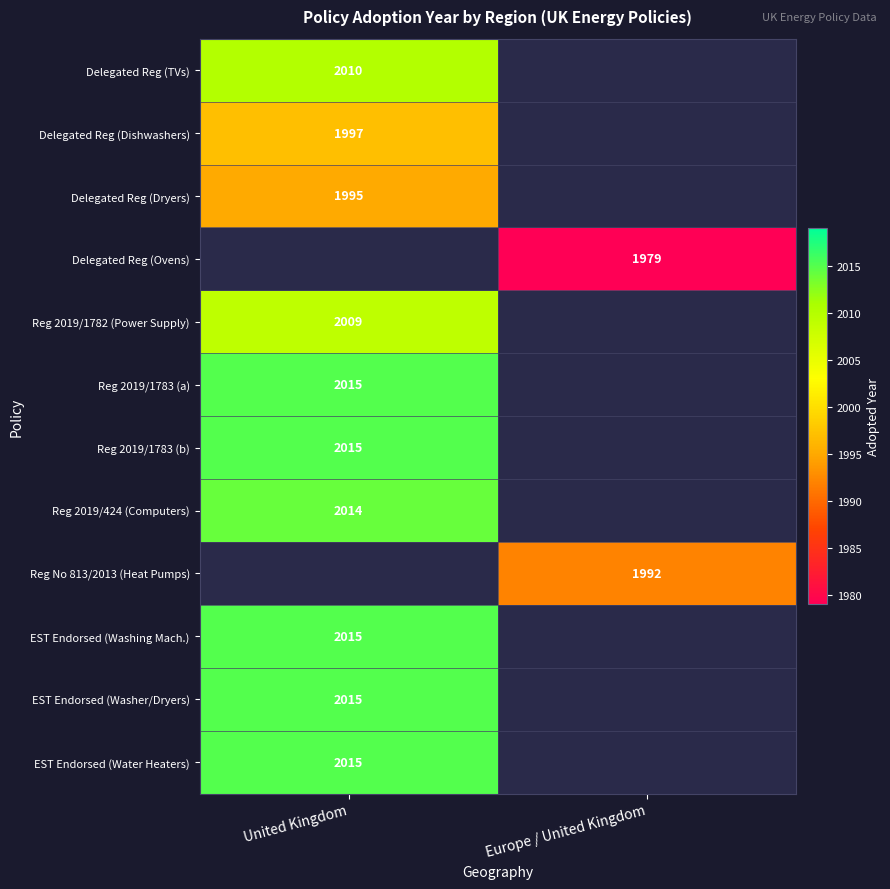

True or false: Delegated Reg (Ovens) has a value of 902 at Europe / United Kingdom.

False